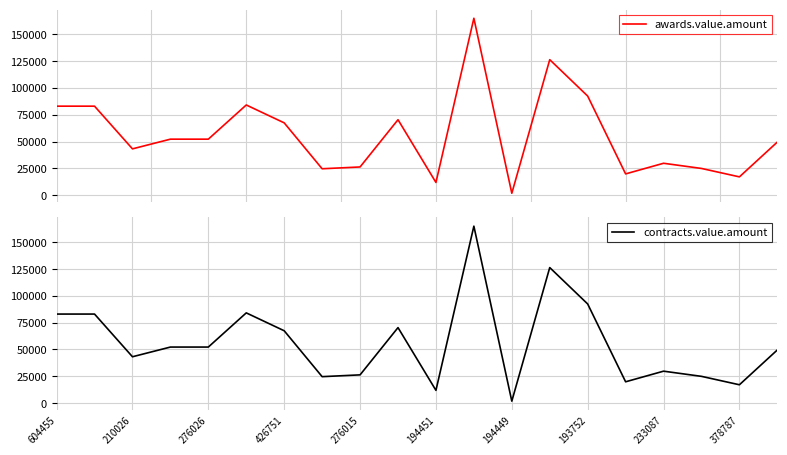

What is the highest value of the awards.value.amount series?

164950.0